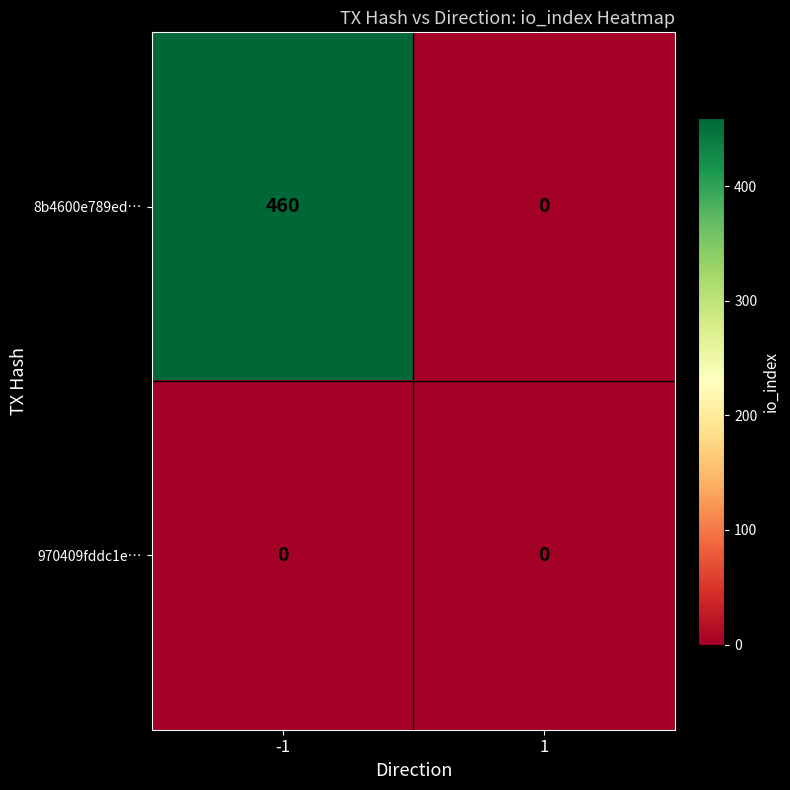

Which series has the largest total across all categories?

8b4600e789ed…